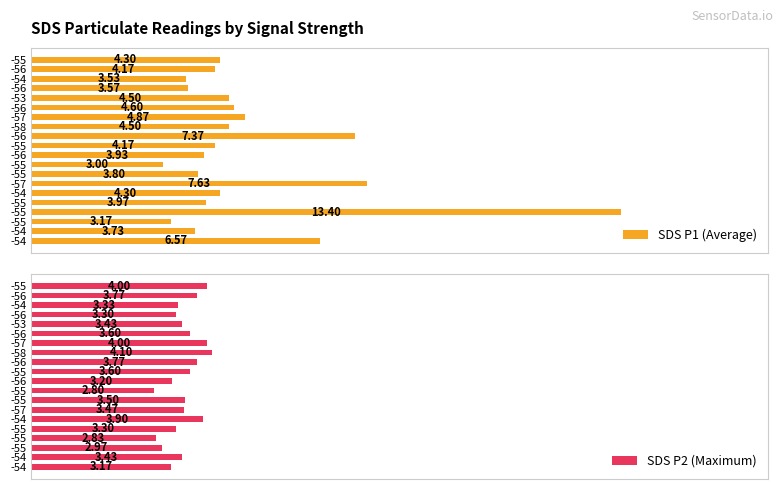

What are all the series names shown in the legend?

SDS P1 (Average), SDS P2 (Maximum)